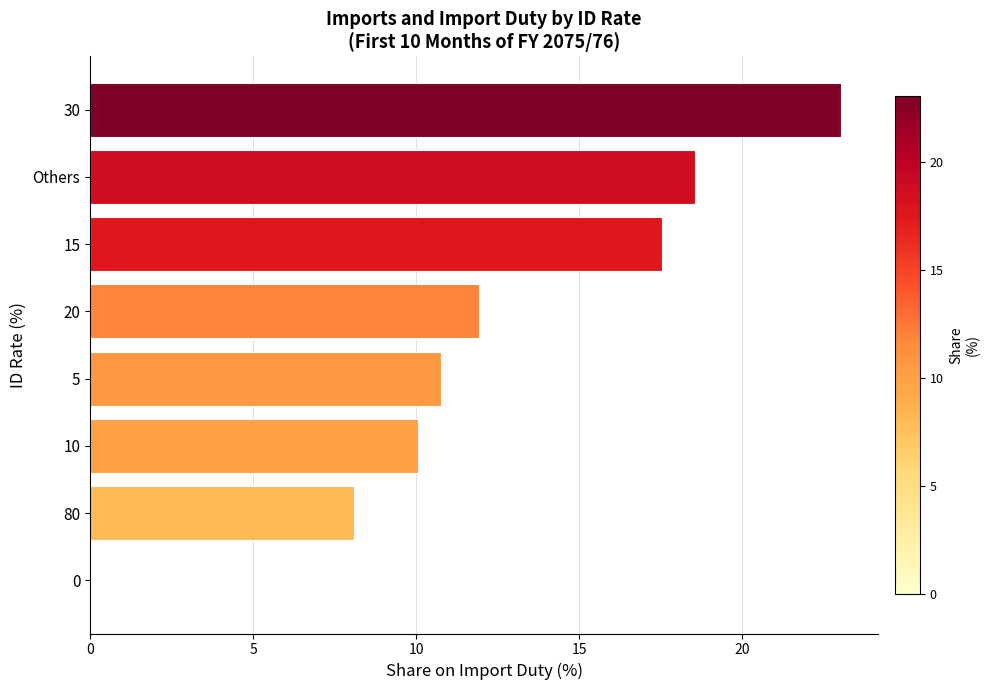

What is the sum of the values at 20 and Others?

30.5